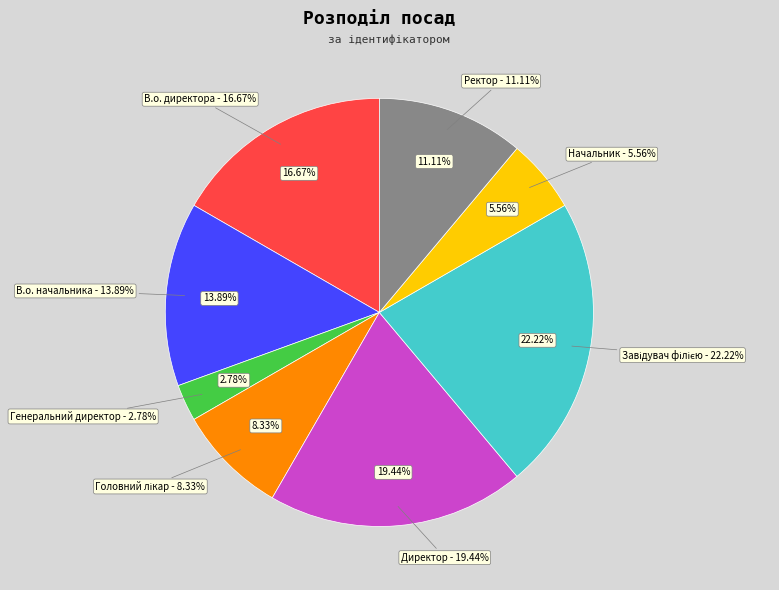

Rank the categories by value from lowest to highest.

Генеральний директор, Начальник, Головний лікар, Ректор, В.о. начальника, В.о. директора, Директор, Завідувач філією